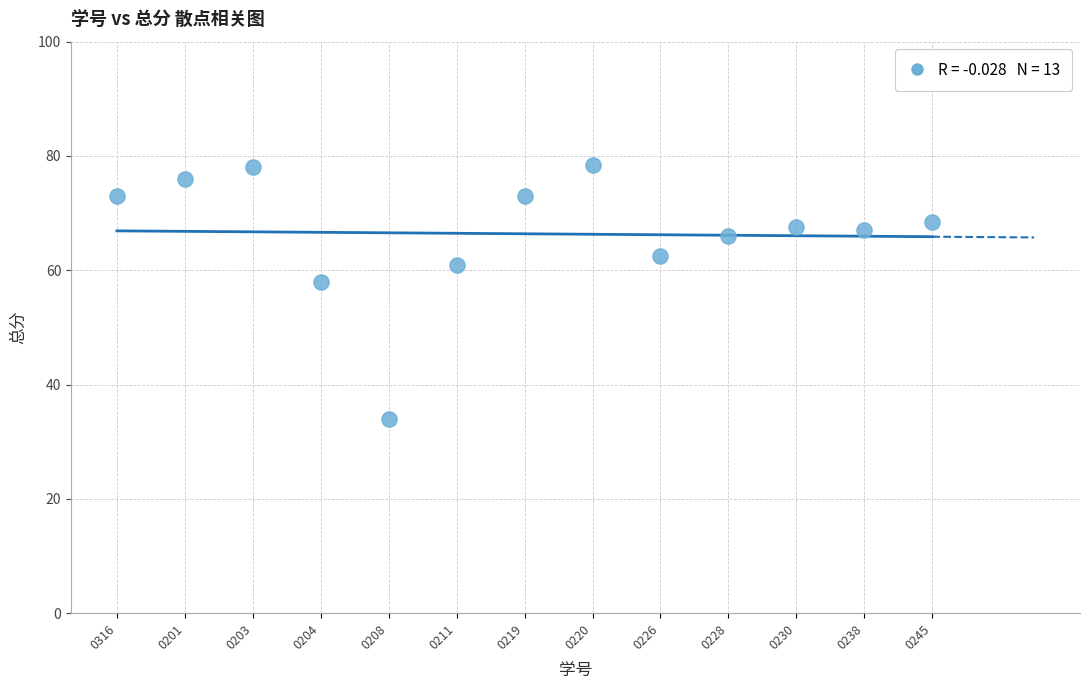

What Y value in the scatter plot is closest to 56?

58.0